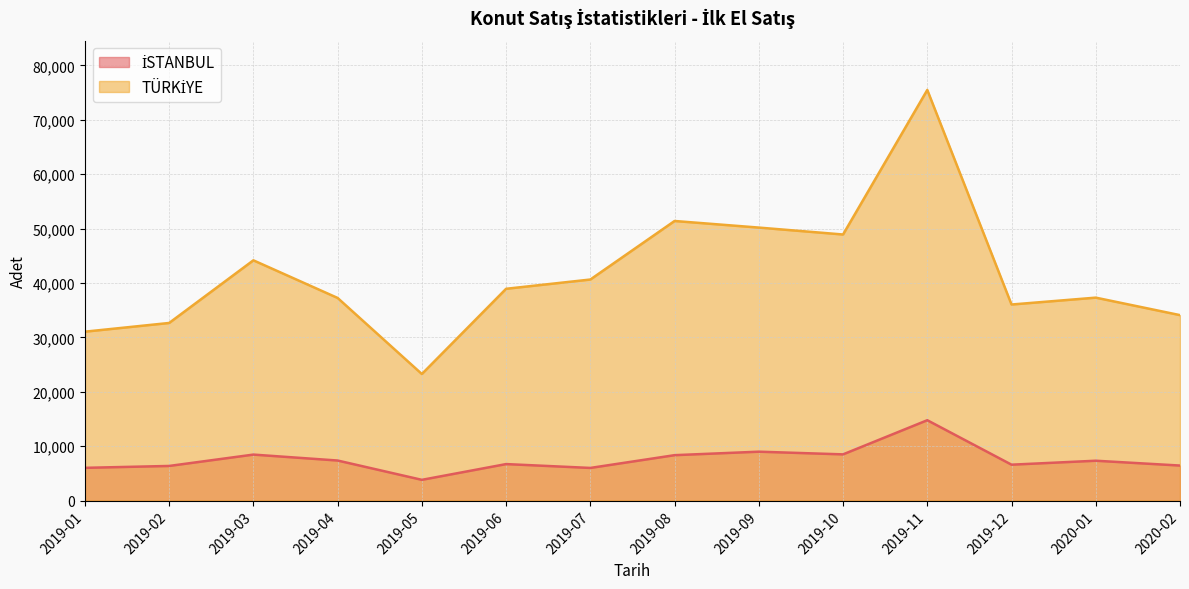

At which category does the chart reach its minimum across all series?

2019-05